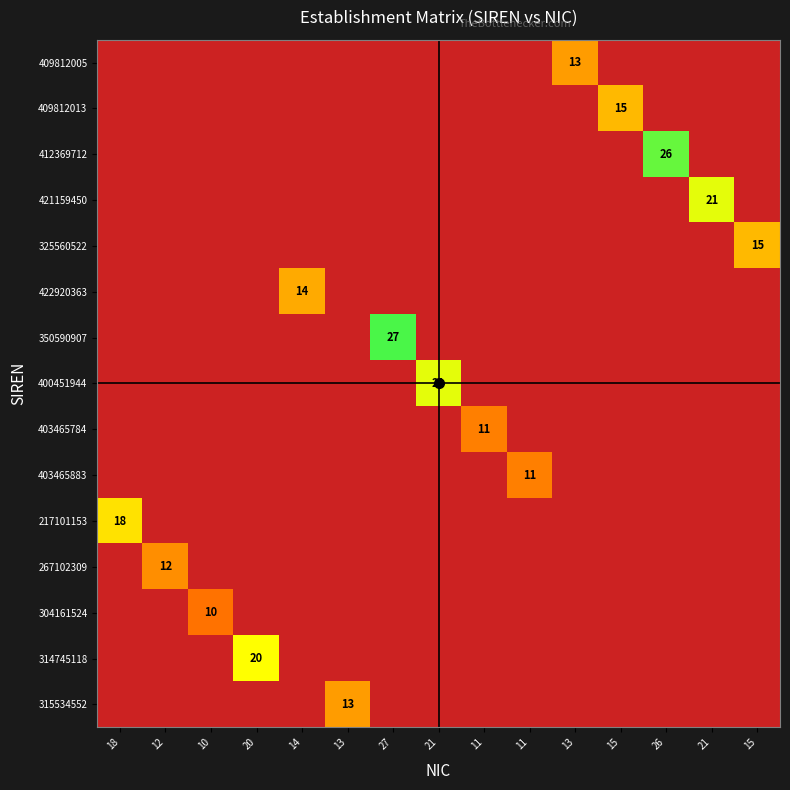

At which category is the sum across all series the highest?

27